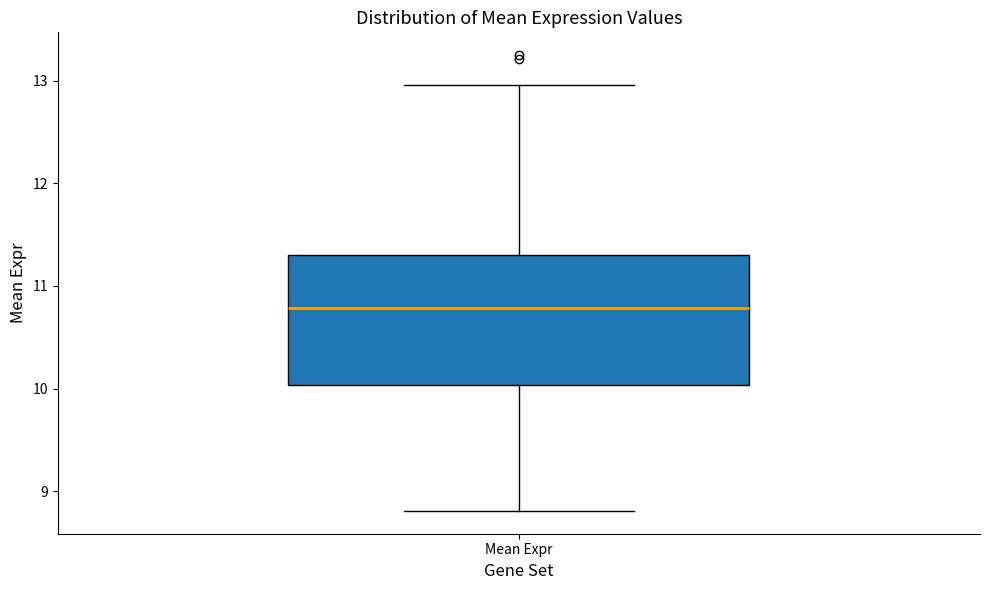

Transcribe this box plot: give where the median line is, the range the box spans, and where the two whiskers end, as read against the y-axis. The values are not printed on the chart, so give them approximately, as read against the axis.

median 10.8, box 10.0 to 11.3, whiskers 8.8 to 13.0